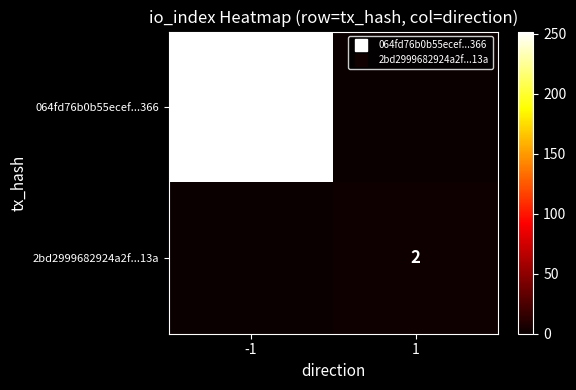

Where is 064fd76b0b55ecef...366 nearest to the value 126?

-1